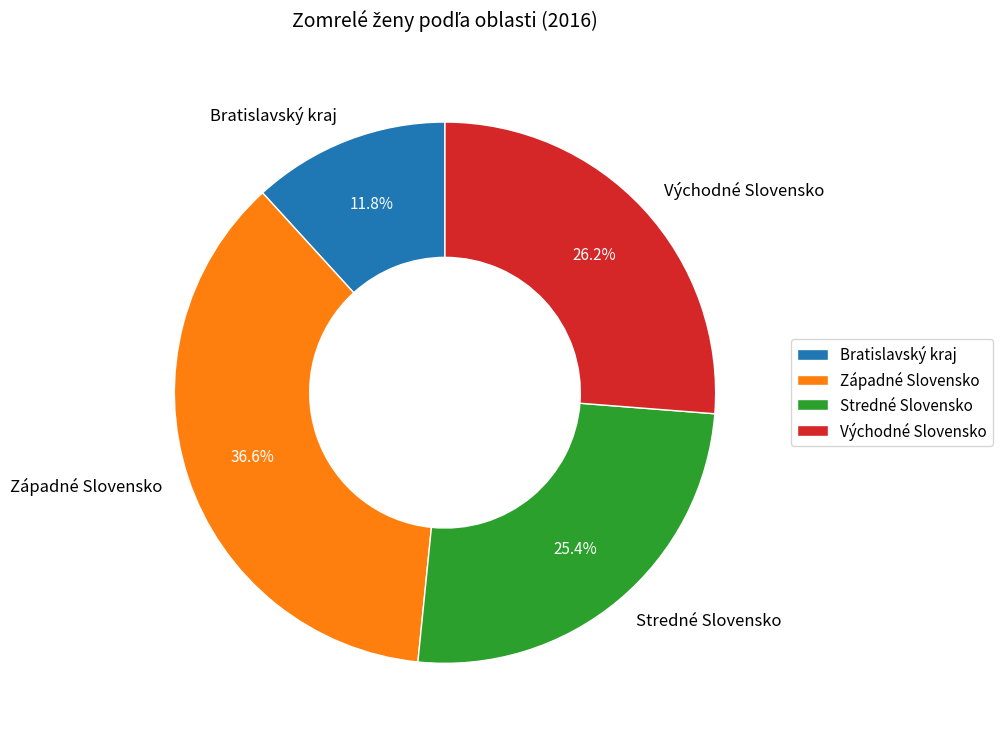

The Západné Slovensko slice represents 37% of the pie. True or false?

True